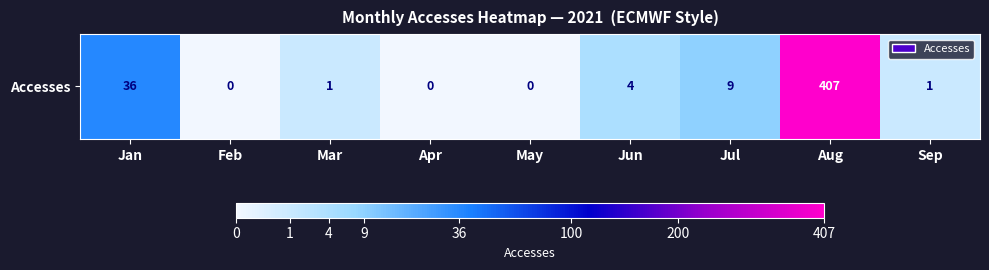

How many series are shown in this chart?

1